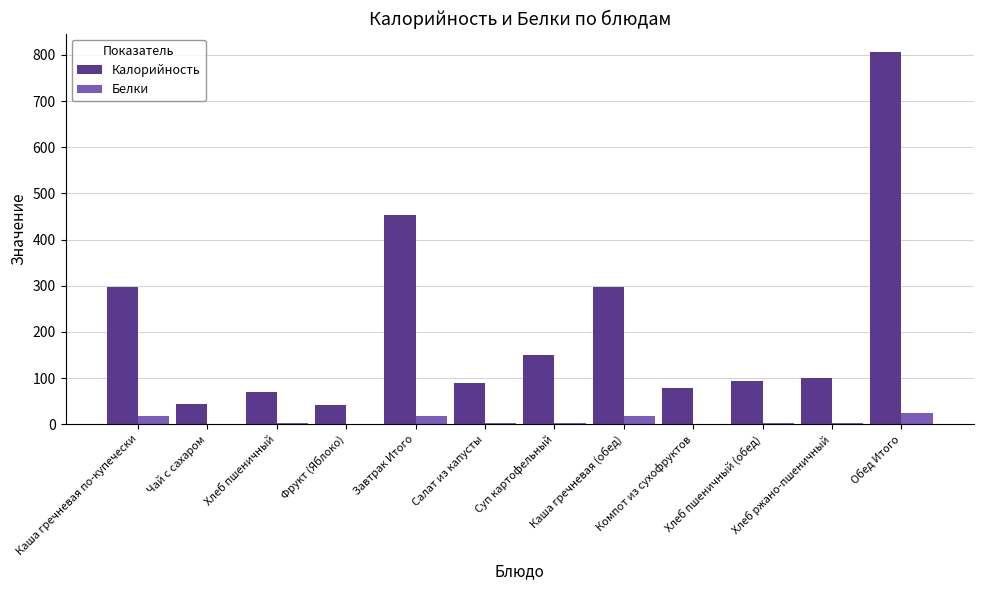

What is the sum of all Калорийность values?

2519.3